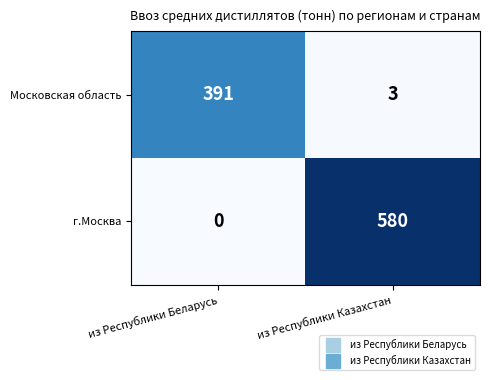

What is the sum of the Московская область values at из Республики Казахстан and из Республики Беларусь?

394